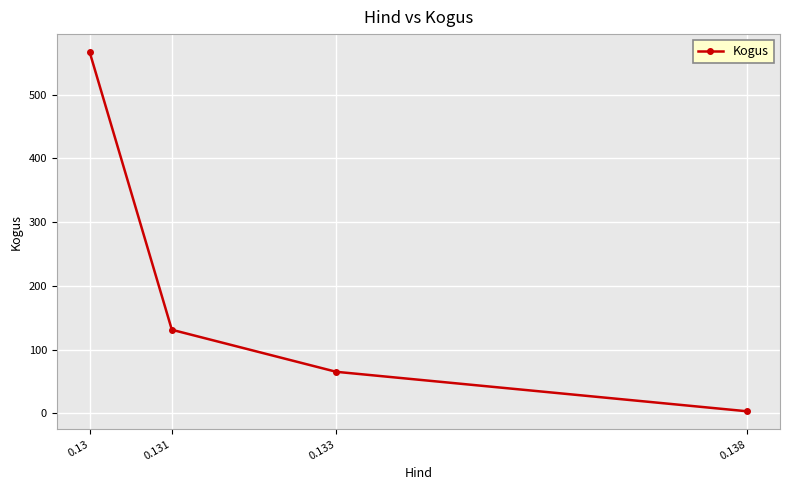

Is it true that the value at 0.13 is 265?

False